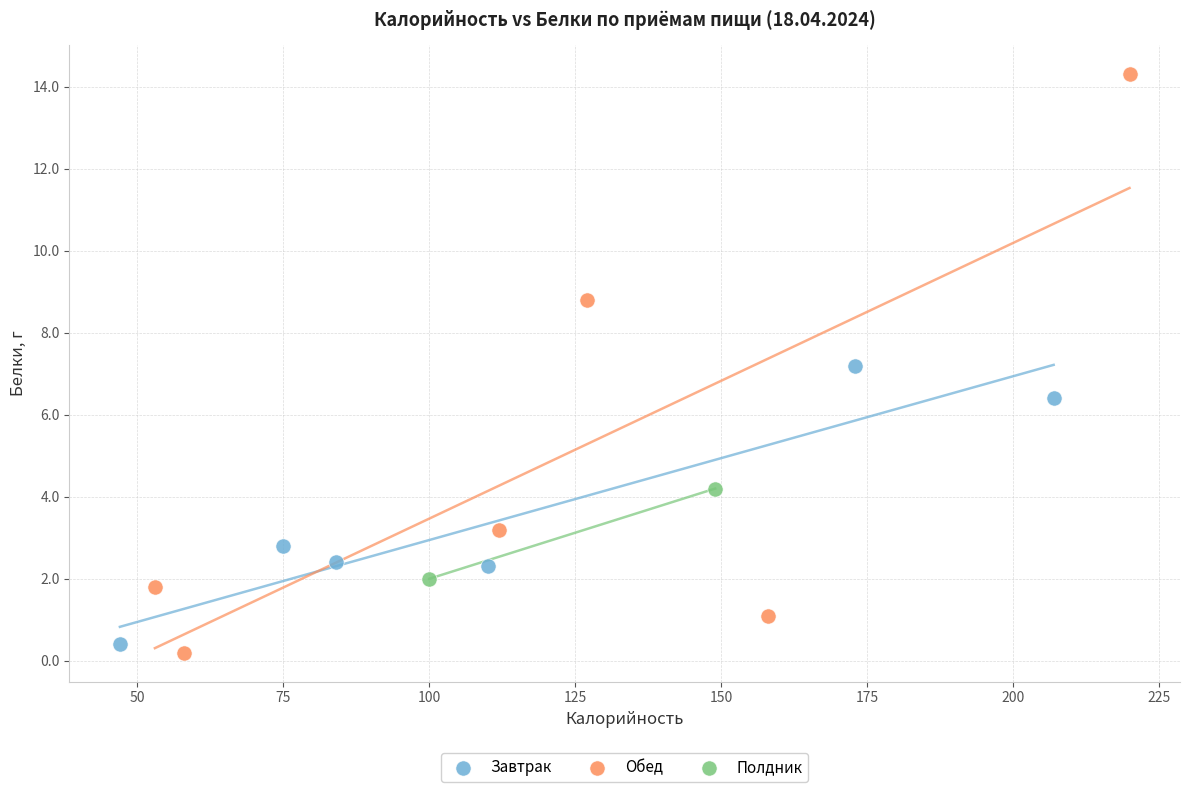

Which series reaches the maximum Y coordinate?

Обед